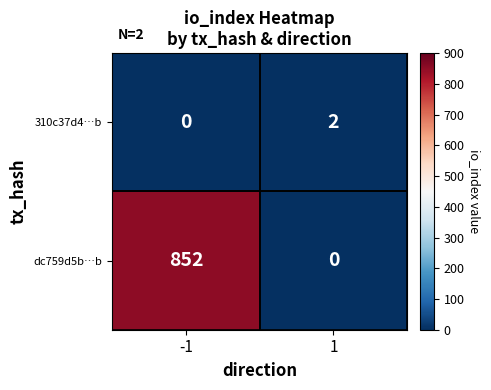

What is the total value across all series at 1?

2